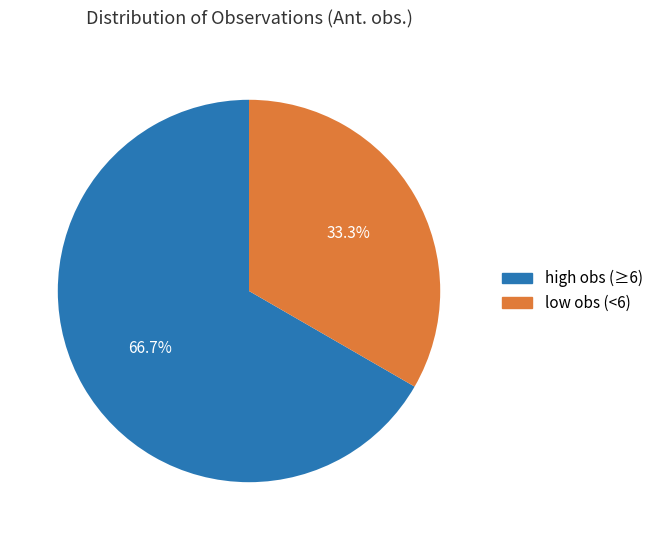

Which slice represents more than half of the pie?

high obs (≥6)